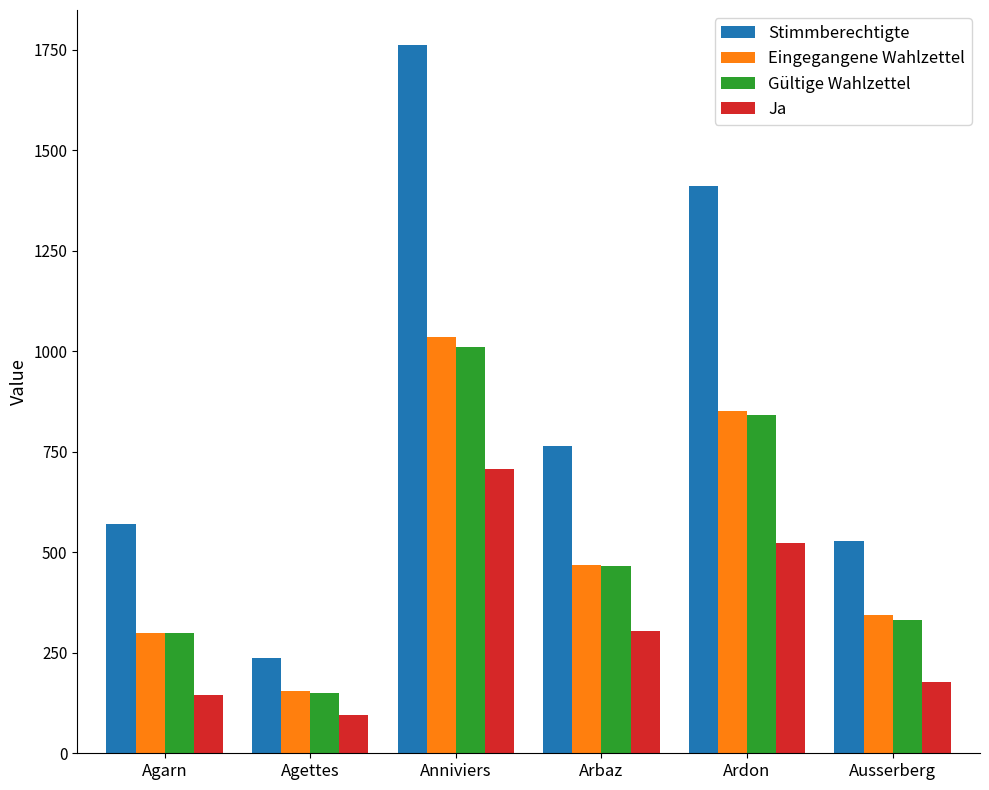

Which series has the largest total across all categories?

Stimmberechtigte